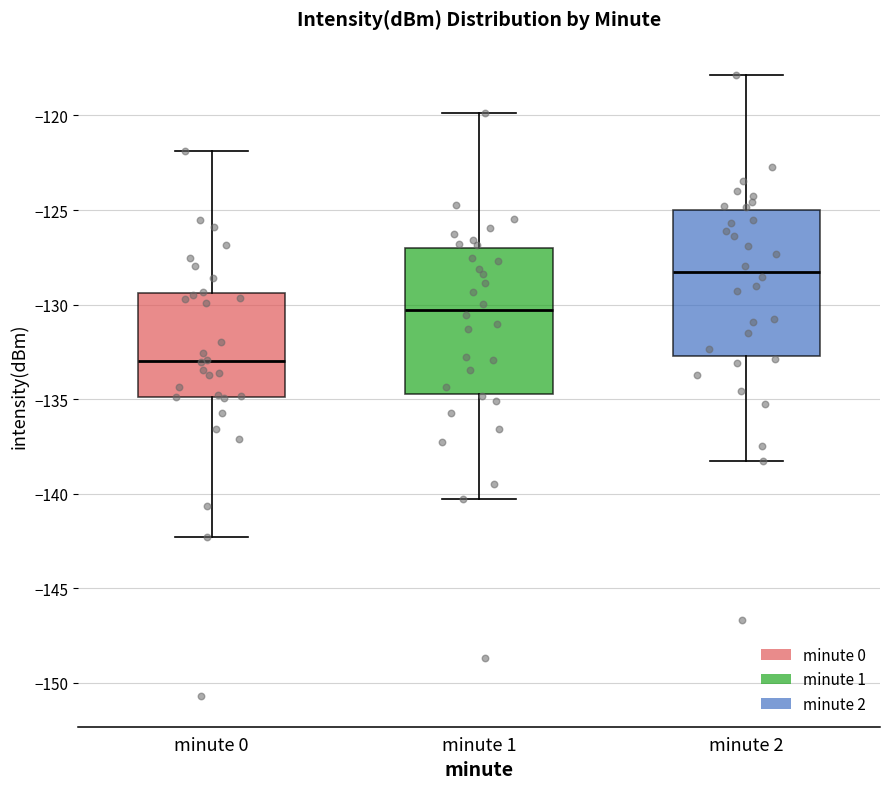

Reading left to right, read every box against the y-axis: the position of its median line, the range the box covers, and the ends of its whiskers. The values are not printed on the chart, so give them approximately, as read against the axis.

minute 0: median -133.0, box -135.0 to -129.5, whiskers -142.5 to -122.0
minute 1: median -130.5, box -134.5 to -127.0, whiskers -140.5 to -120.0
minute 2: median -128.5, box -132.5 to -125.0, whiskers -138.5 to -118.0